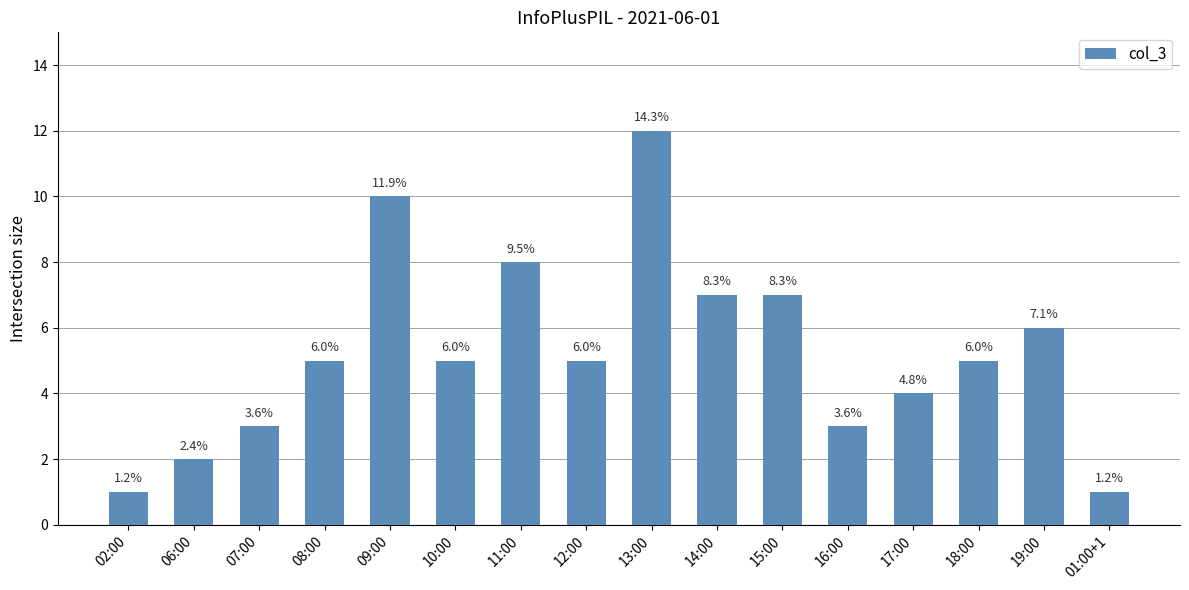

Are the bars horizontal?

No